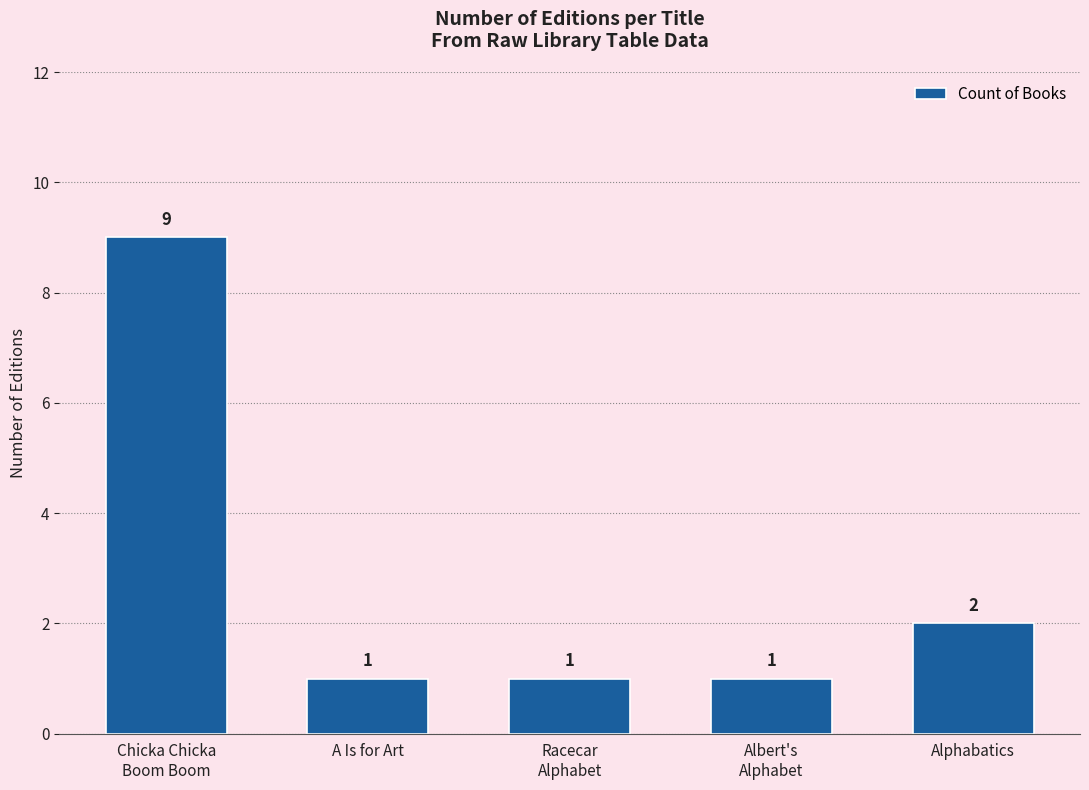

Which category has the highest value across all series?

Chicka Chicka
Boom Boom